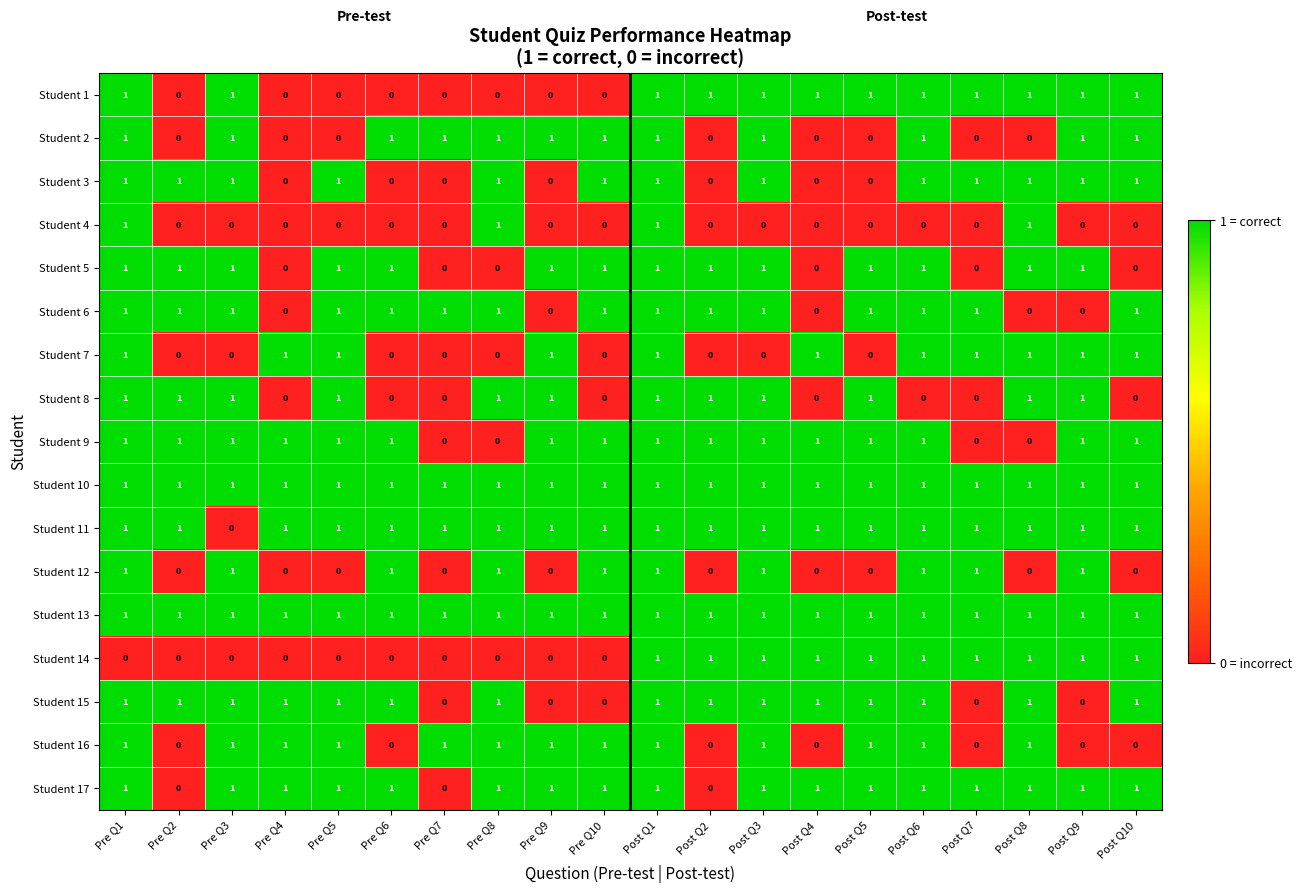

What is the sum of all Student 4 values?

4